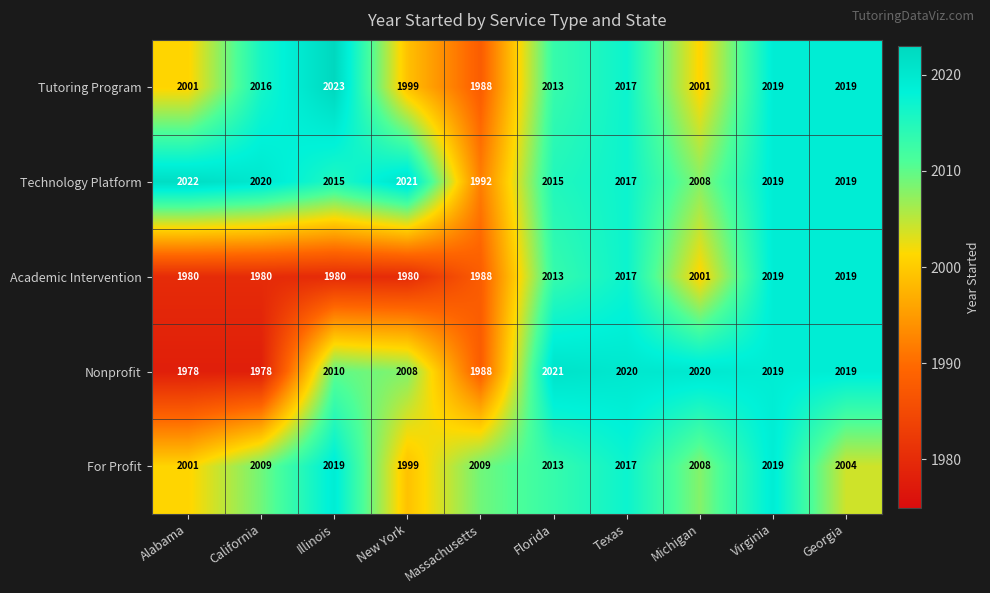

What is the maximum value shown in the chart?

2023